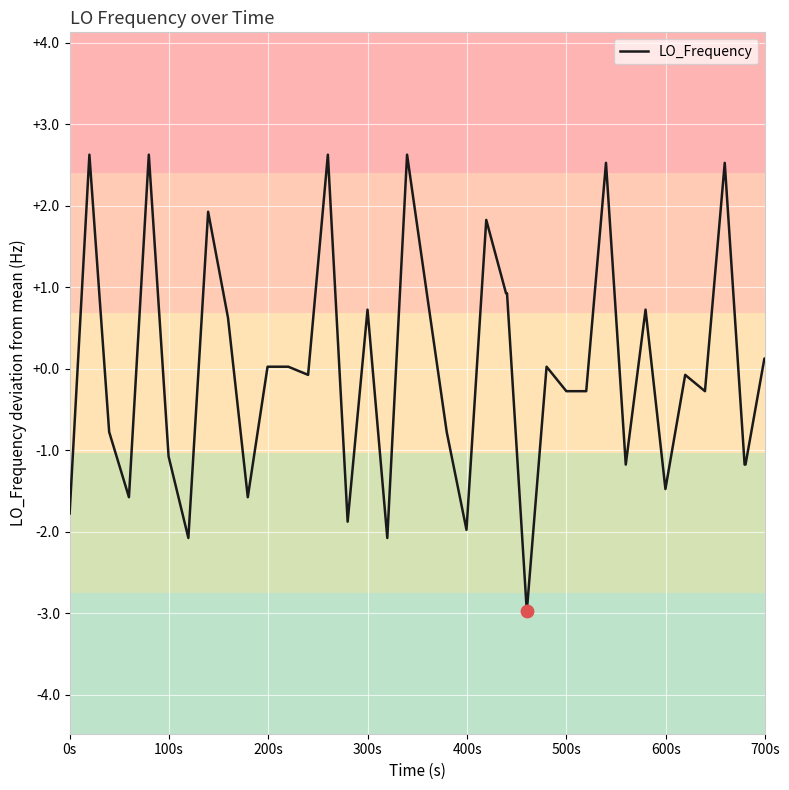

What is the minimum value shown in the chart?

-3.0